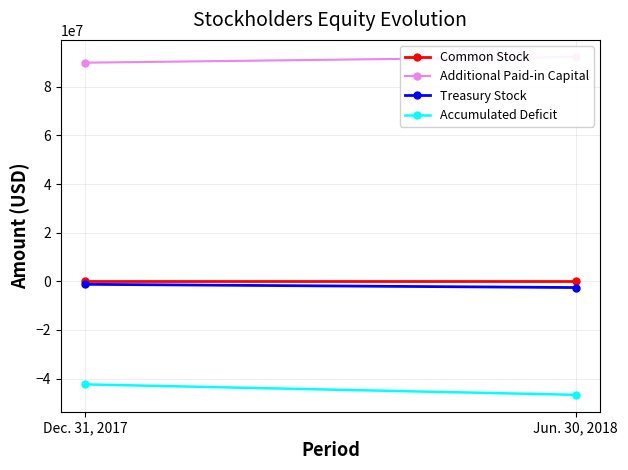

Which has a higher value, Dec. 31, 2017 or Jun. 30, 2018?

Jun. 30, 2018